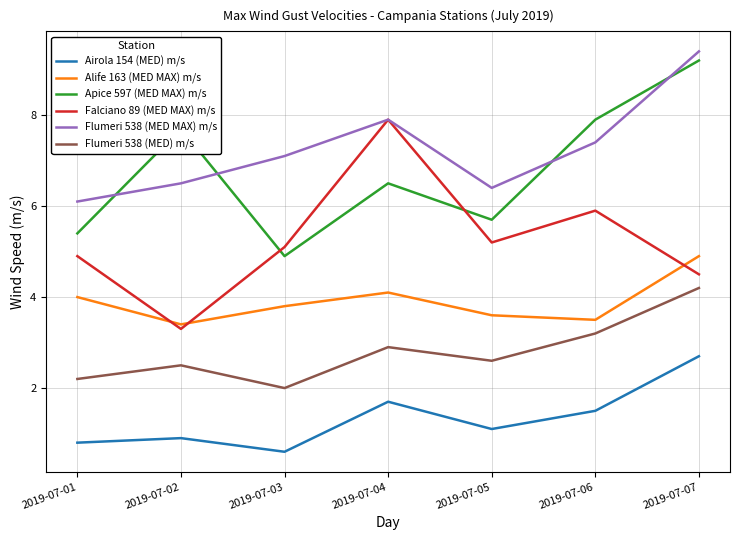

What is the minimum value shown in the chart?

0.6